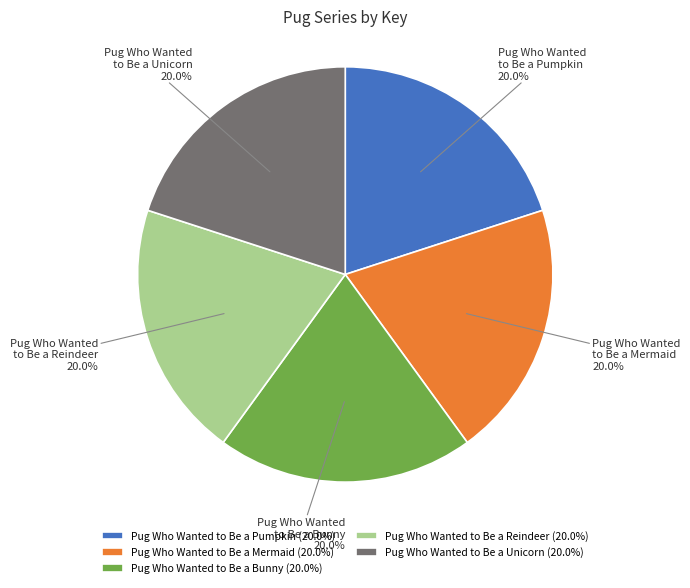

How much of the chart is everything except Pug Who Wanted to Be a Reindeer (20.0%)?

80.0%